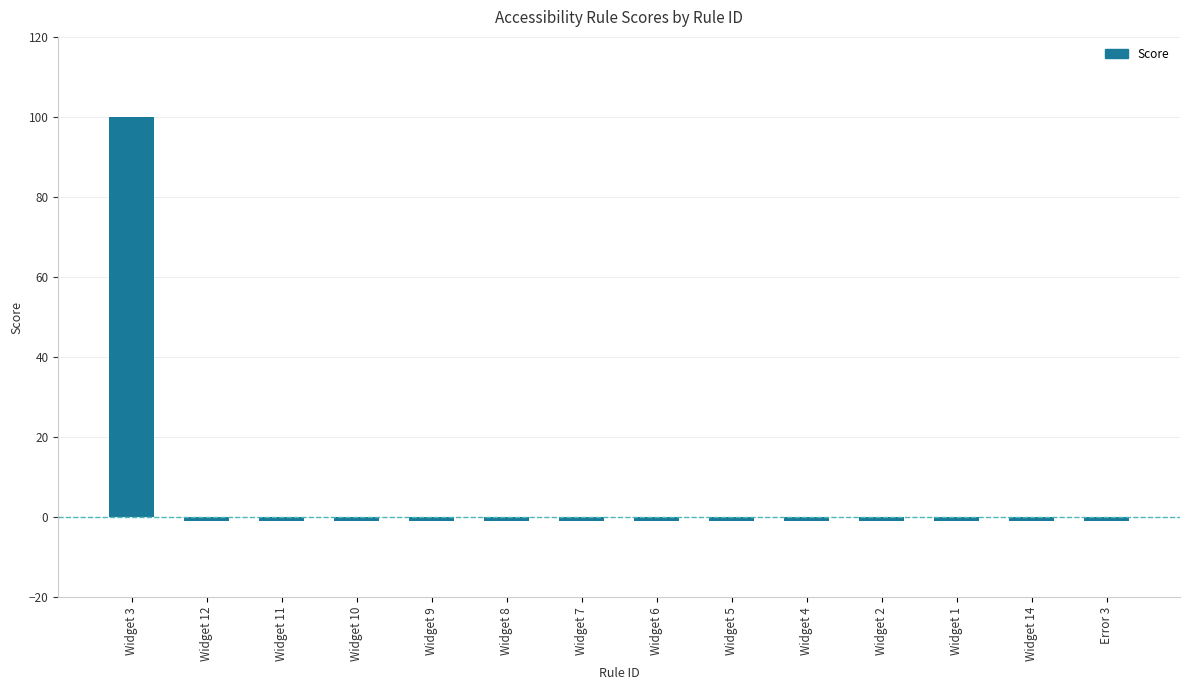

Reading left to right, extract all data points from this chart.

100	-1	-1	-1	-1	-1	-1	-1	-1	-1	-1	-1	-1	-1